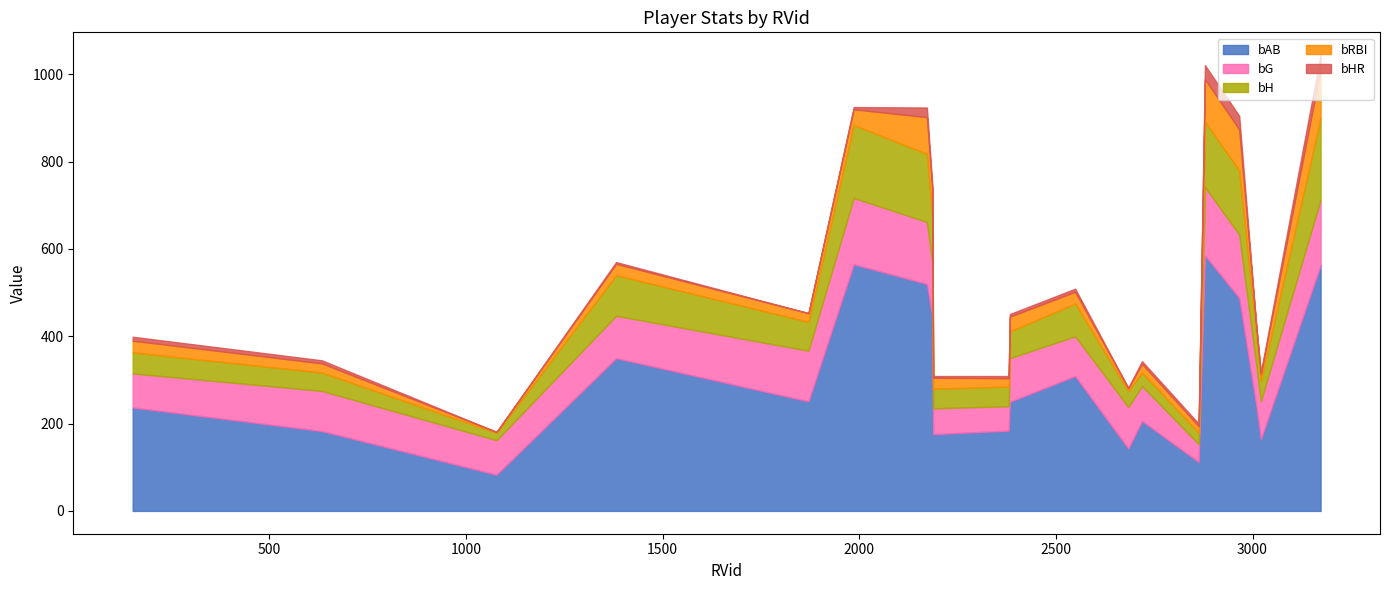

Does the chart have visible grid lines?

No